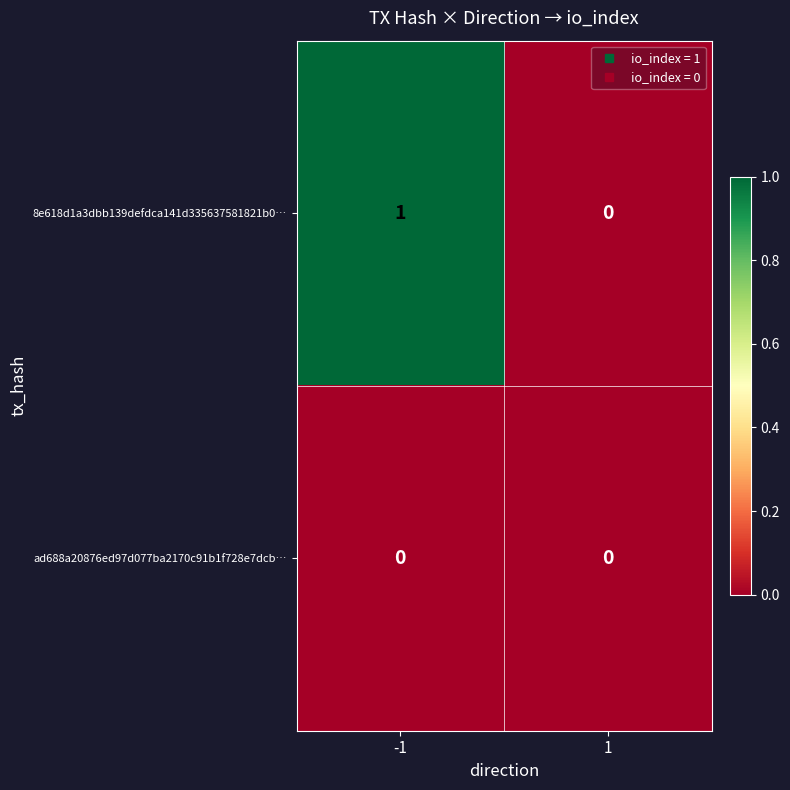

Which label corresponds to the largest value in the chart?

-1